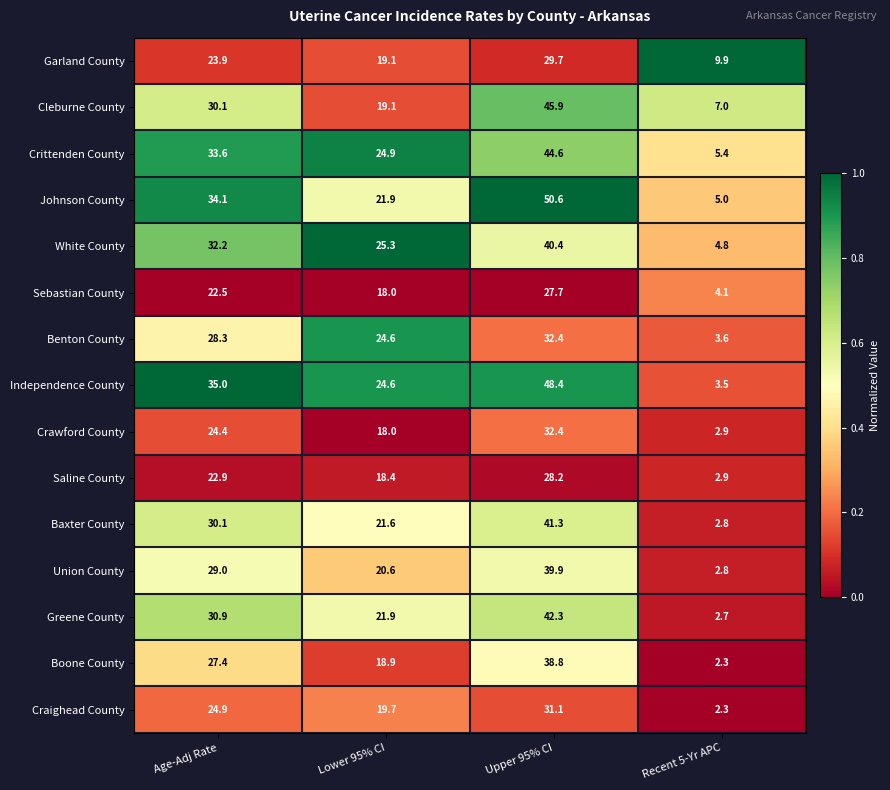

True or false: Crittenden County has a value of 5.4 at Recent 5-Yr APC.

True